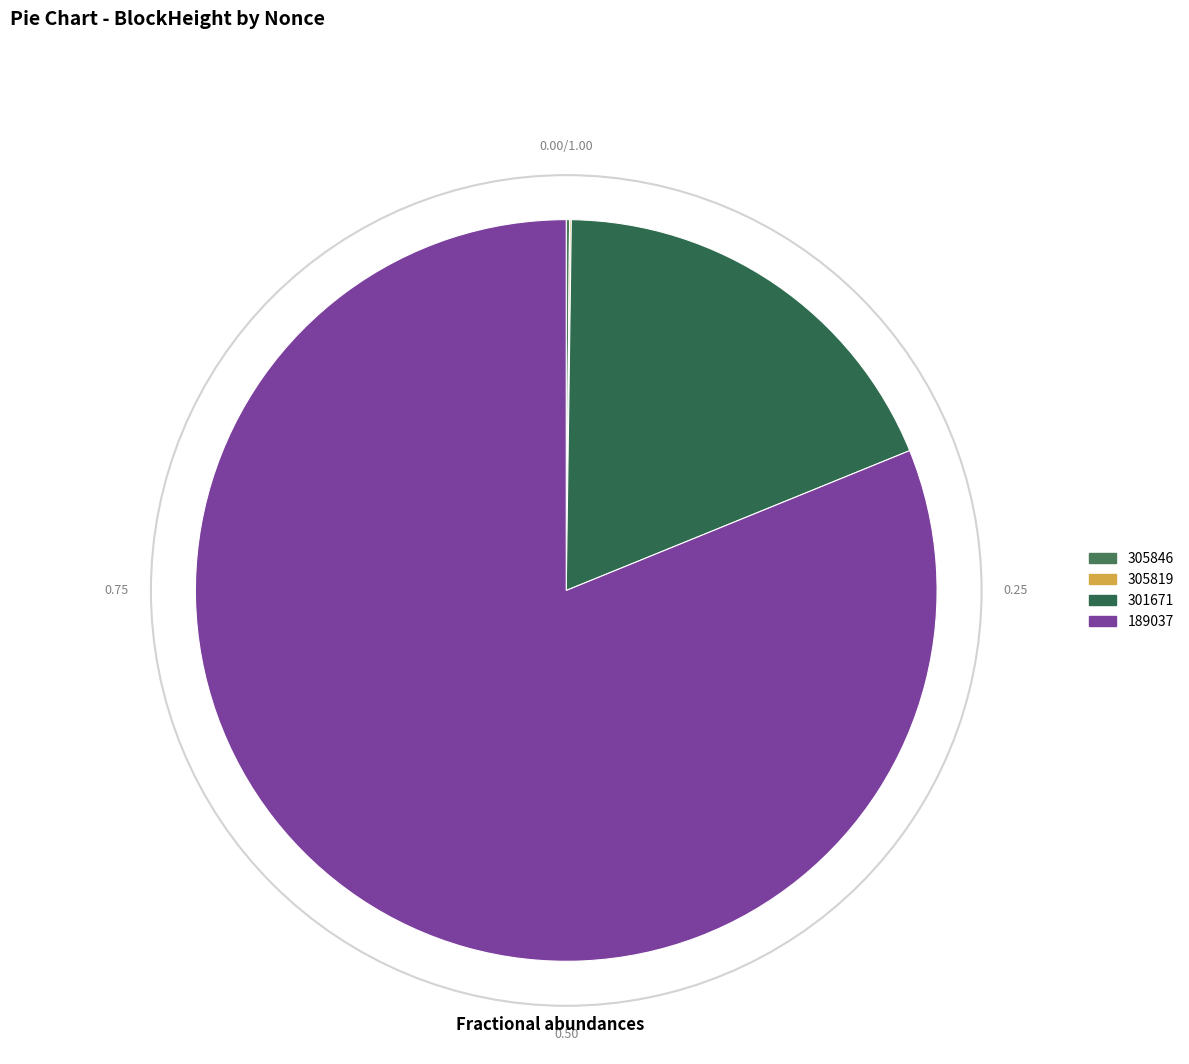

What percentage is the 301671 slice, to the nearest percent?

19%